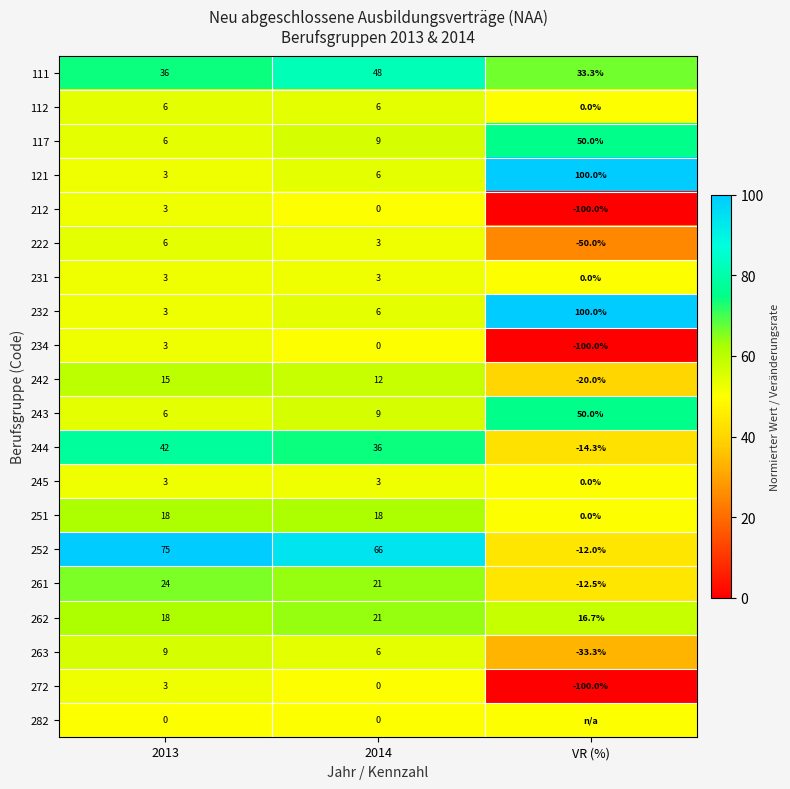

What value does the 212 series have at VR (%)?

-100.0